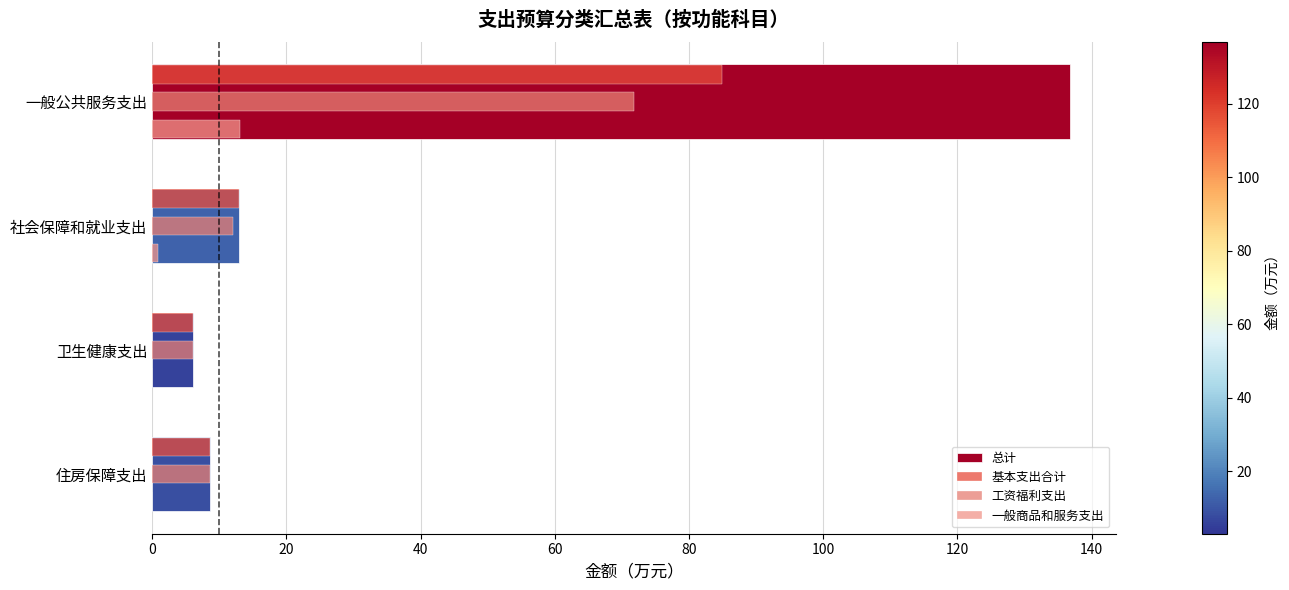

What is the lowest value of the 基本支出合计 series?

6.1